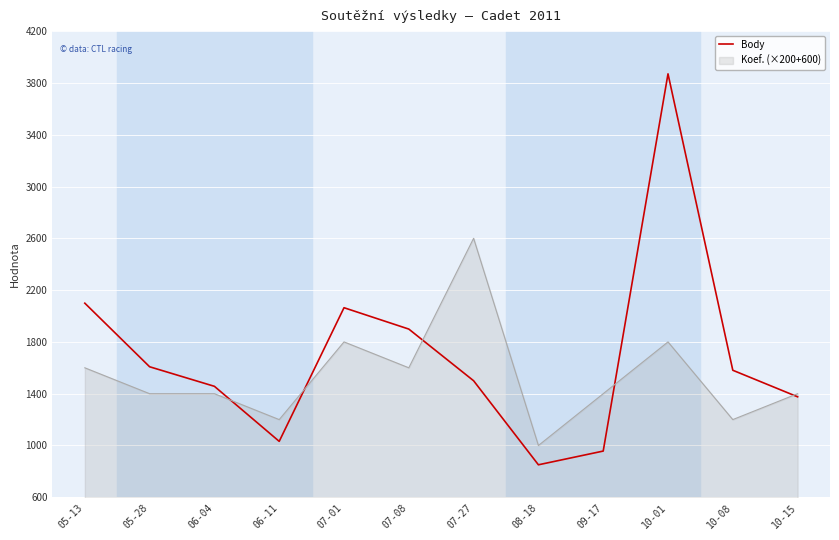

Rank the series by their maximum value, from highest to lowest.

Body, Koef. (×200+600)